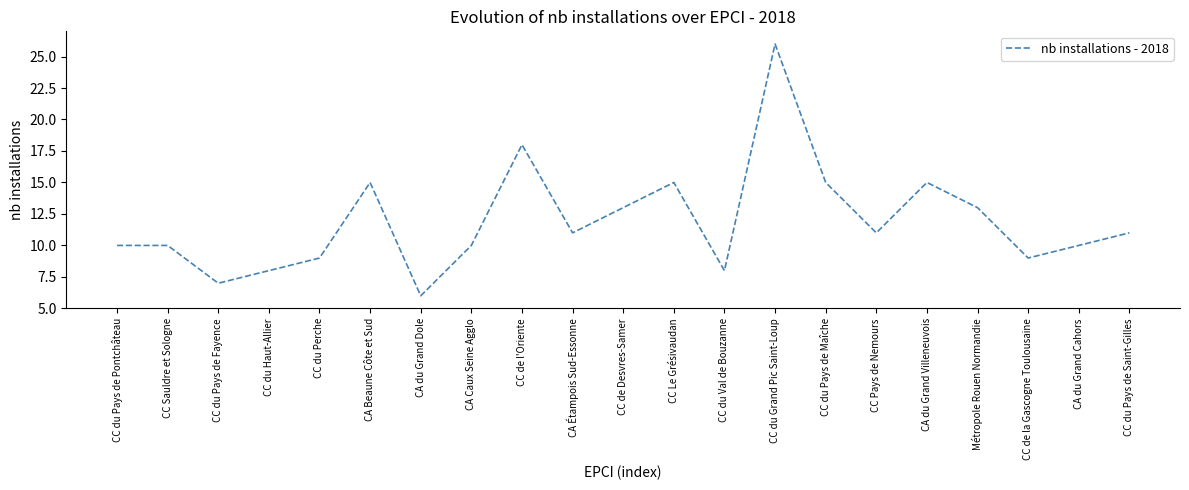

True or false: the data has more than 0 interior local peaks.

True